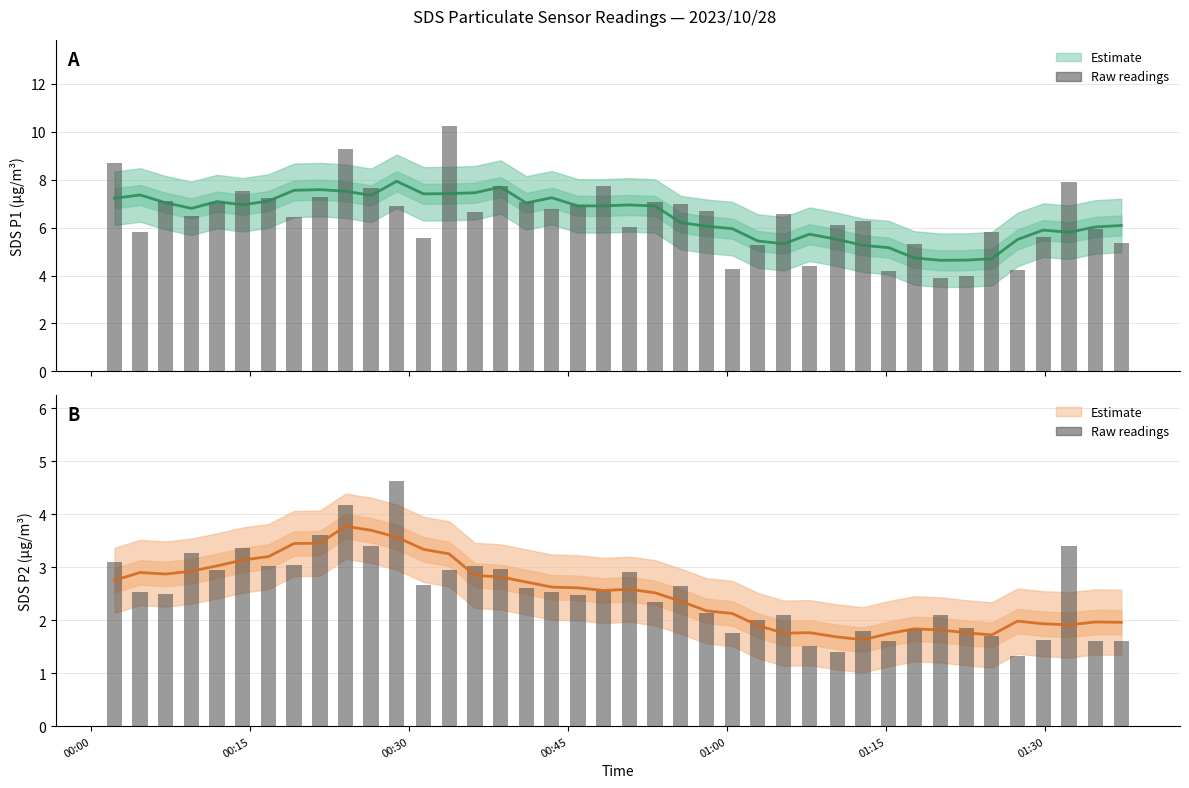

What is the difference between the maximum and minimum values in the SDS_P2 raw series?

3.3